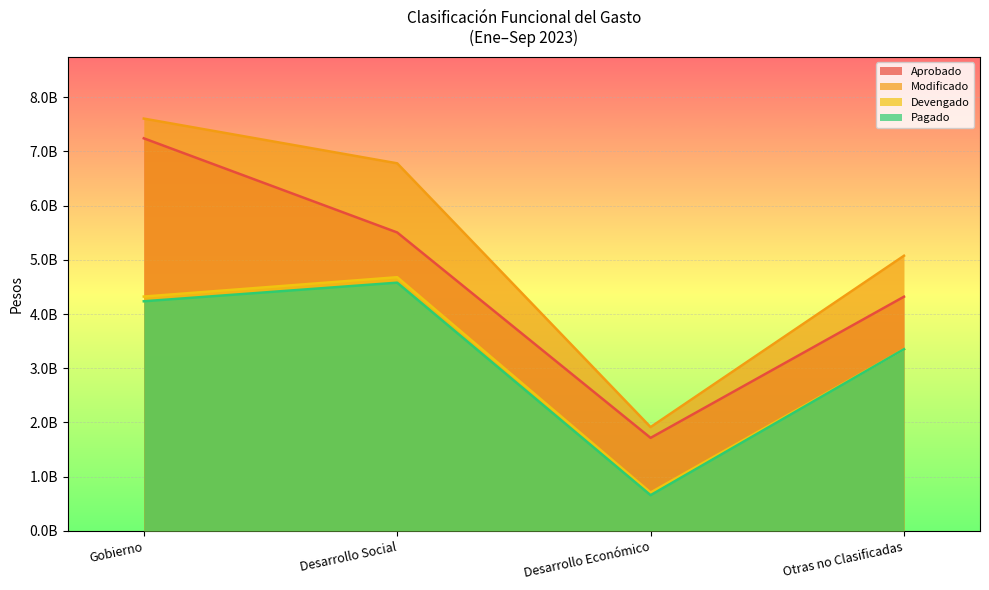

True or false: Aprobado and Pagado intersect in this chart.

False